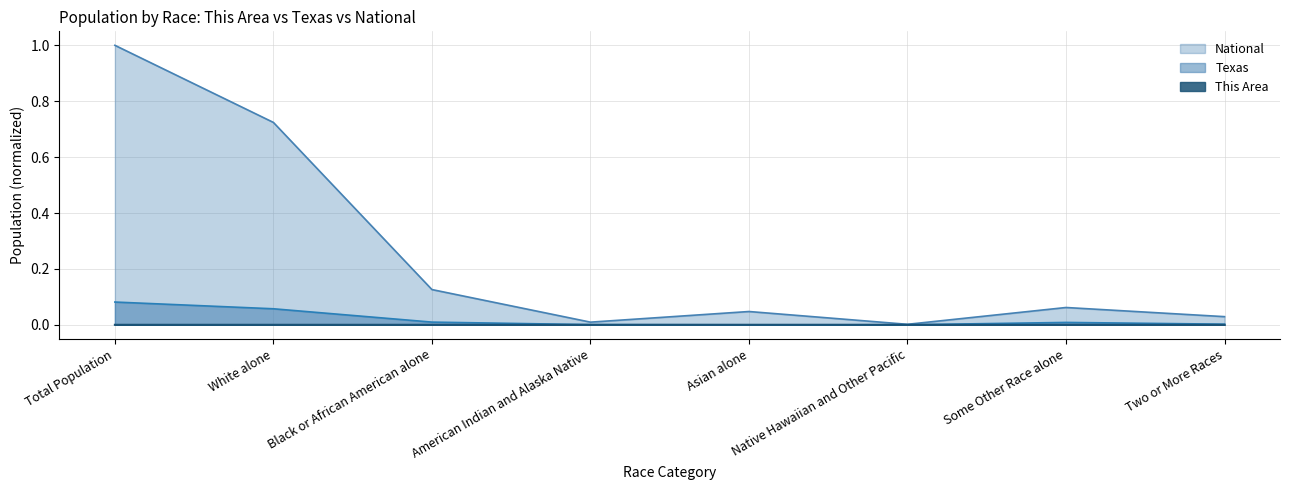

Which series has the largest total across all categories?

National